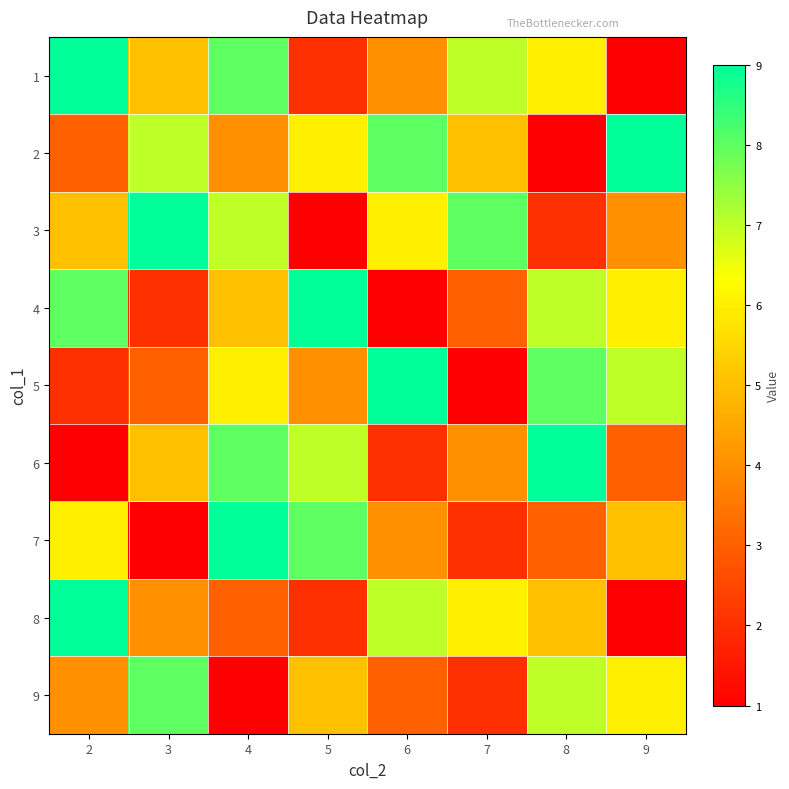

At 7, list the series in order from smallest to largest.

5, 7, 9, 4, 6, 2, 8, 1, 3